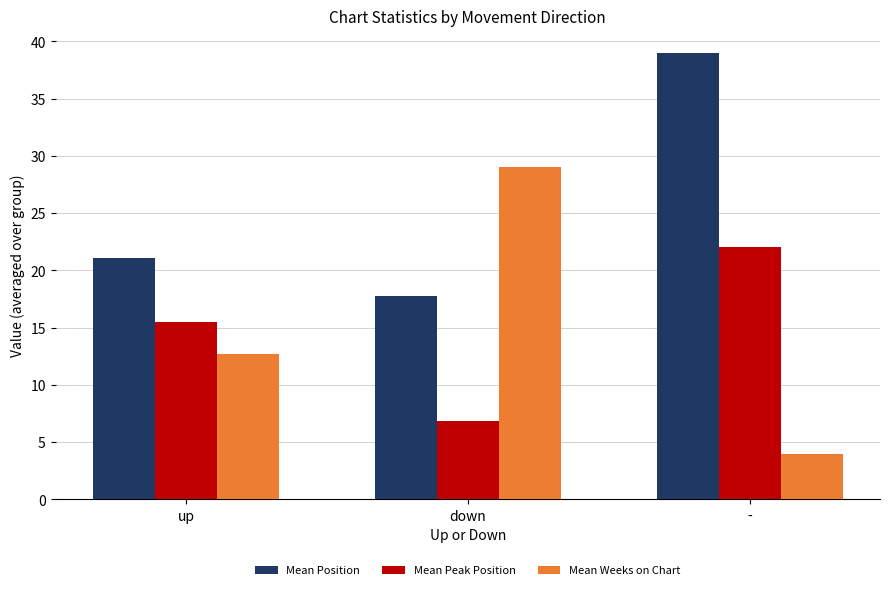

What is the value of the Mean Weeks on Chart bar at the 3rd from the left?

4.0